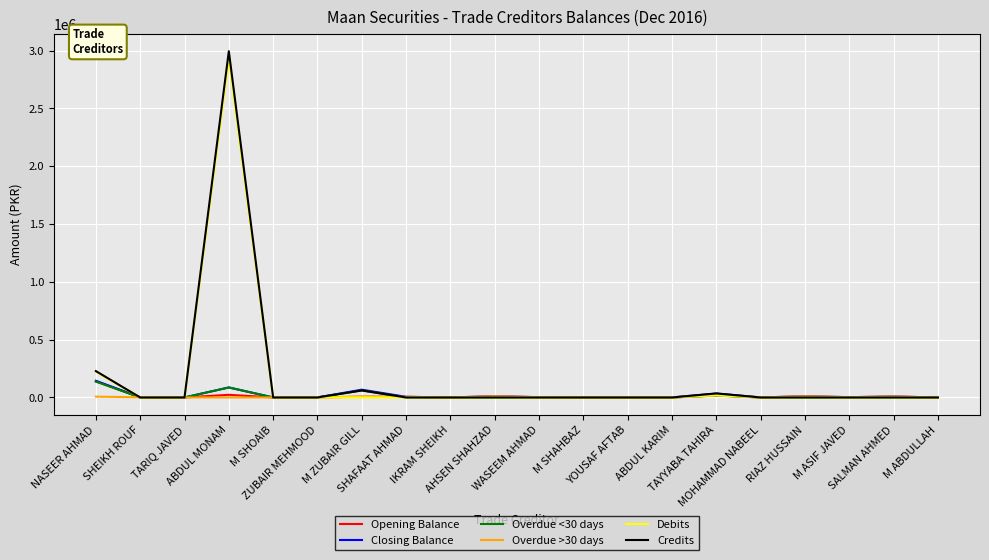

At which category is the sum across all series the highest?

ABDUL MONAM